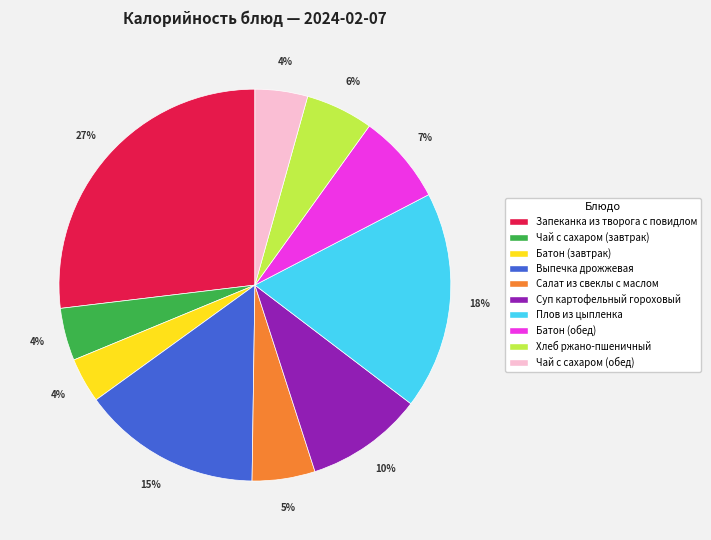

To the nearest percent, what portion does Запеканка из творога с повидлом represent?

27%